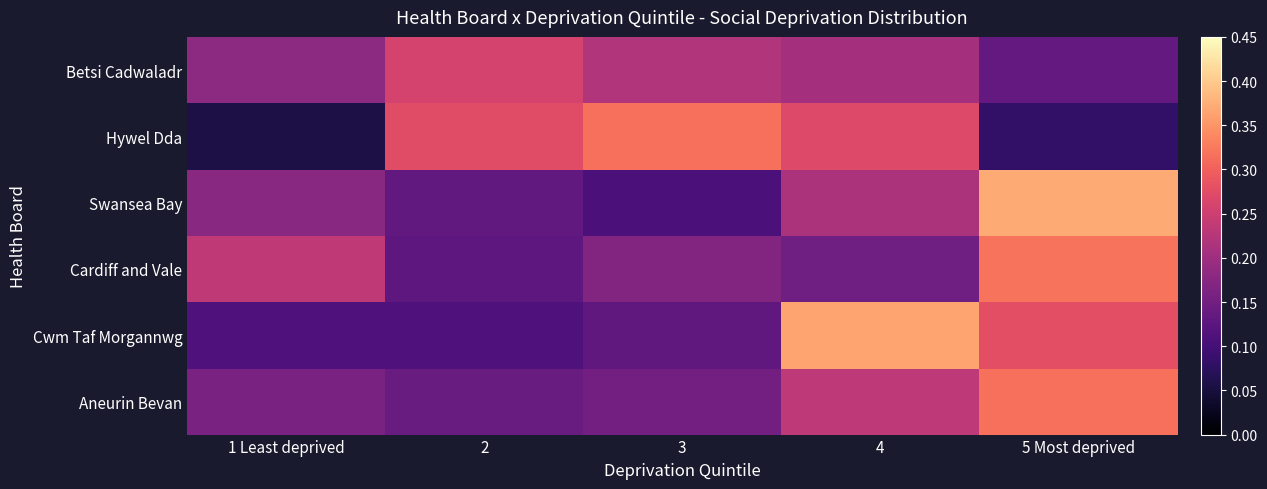

Which series changed the most between 3 and 5 Most deprived?

Swansea Bay